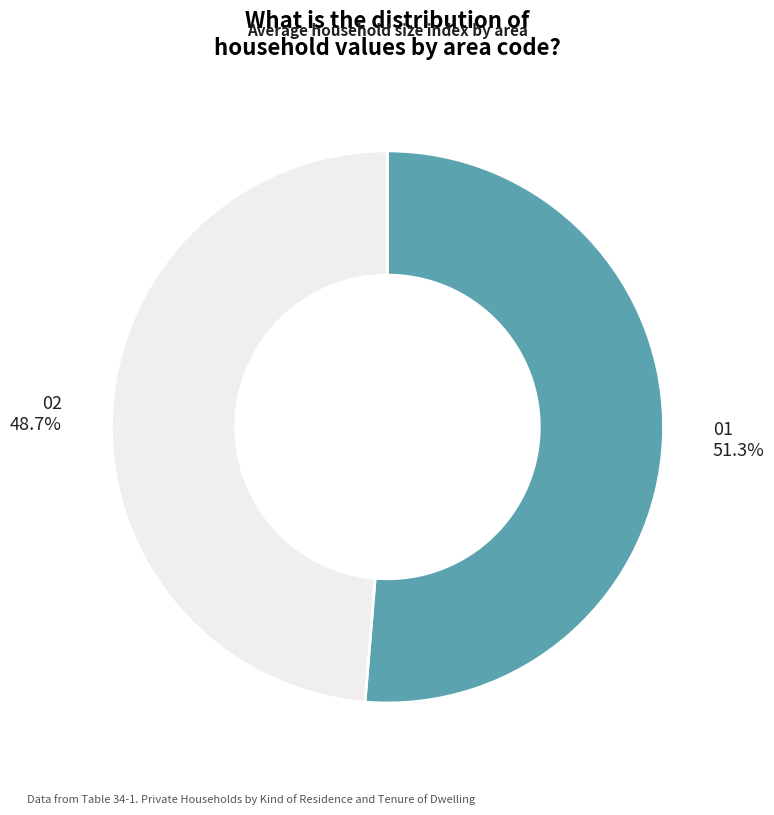

True or false: 02 accounts for 43% of the total.

False